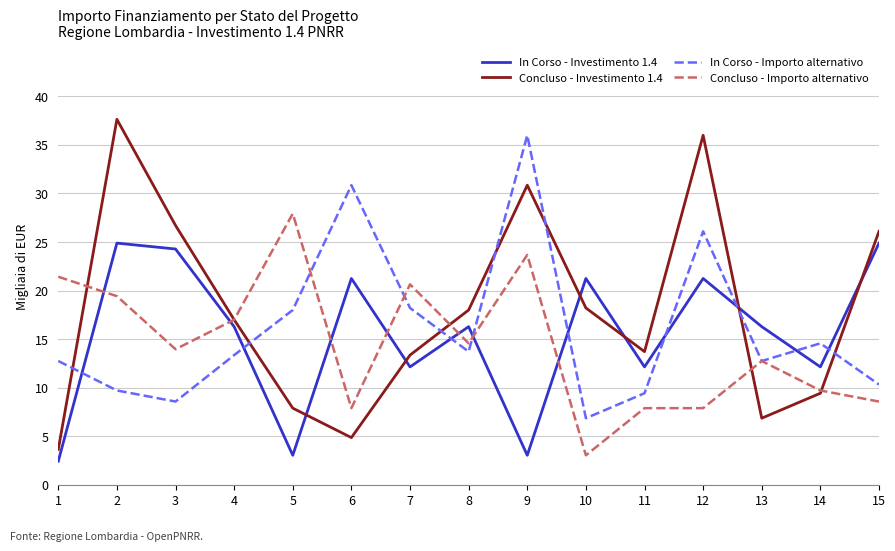

Which series changed the most between 9 and 13?

Concluso - Investimento 1.4